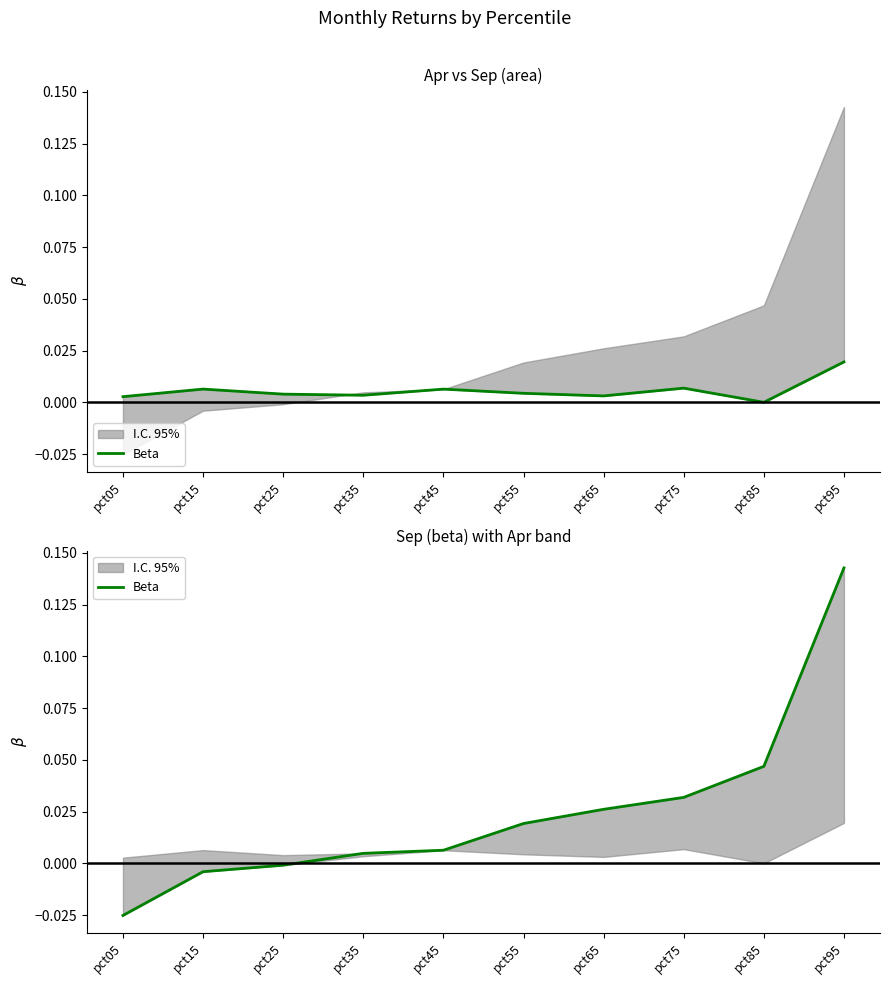

Where does the data first go above 0?

pct35